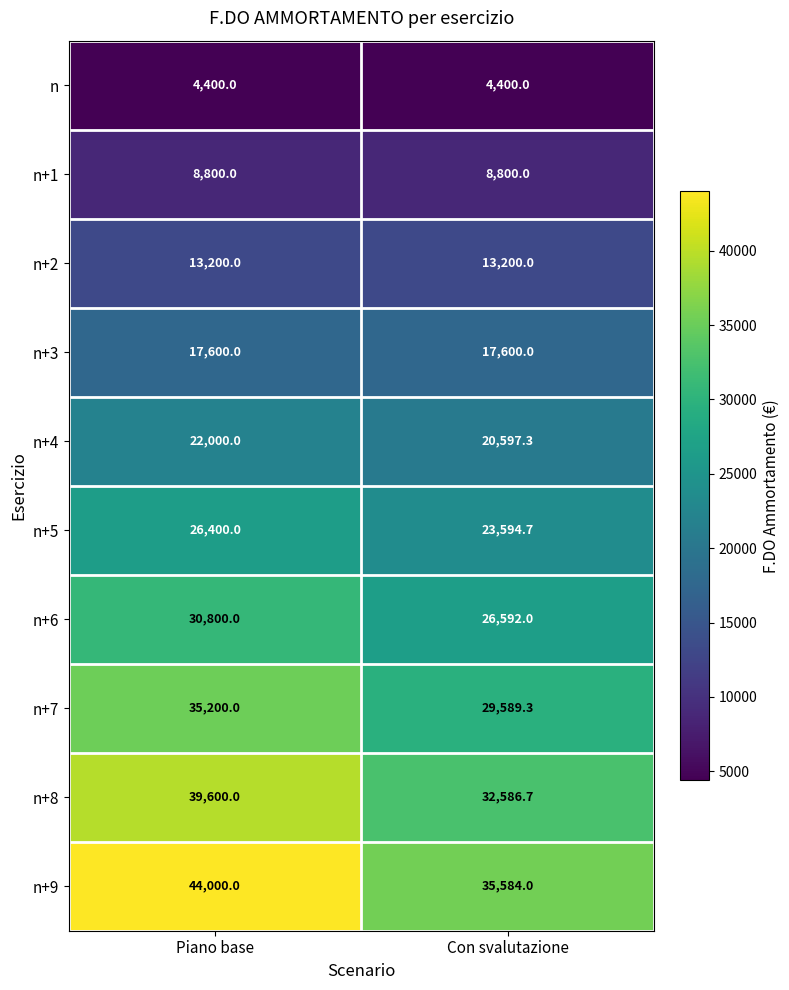

Reading right to left, transcribe all the data shown in this chart.

n: 4400.0	4400.0
n+1: 8800.0	8800.0
n+2: 13200.0	13200.0
n+3: 17600.0	17600.0
n+4: 20597.3	22000.0
n+5: 23594.7	26400.0
n+6: 26592.0	30800.0
n+7: 29589.3	35200.0
n+8: 32586.7	39600.0
n+9: 35584.0	44000.0